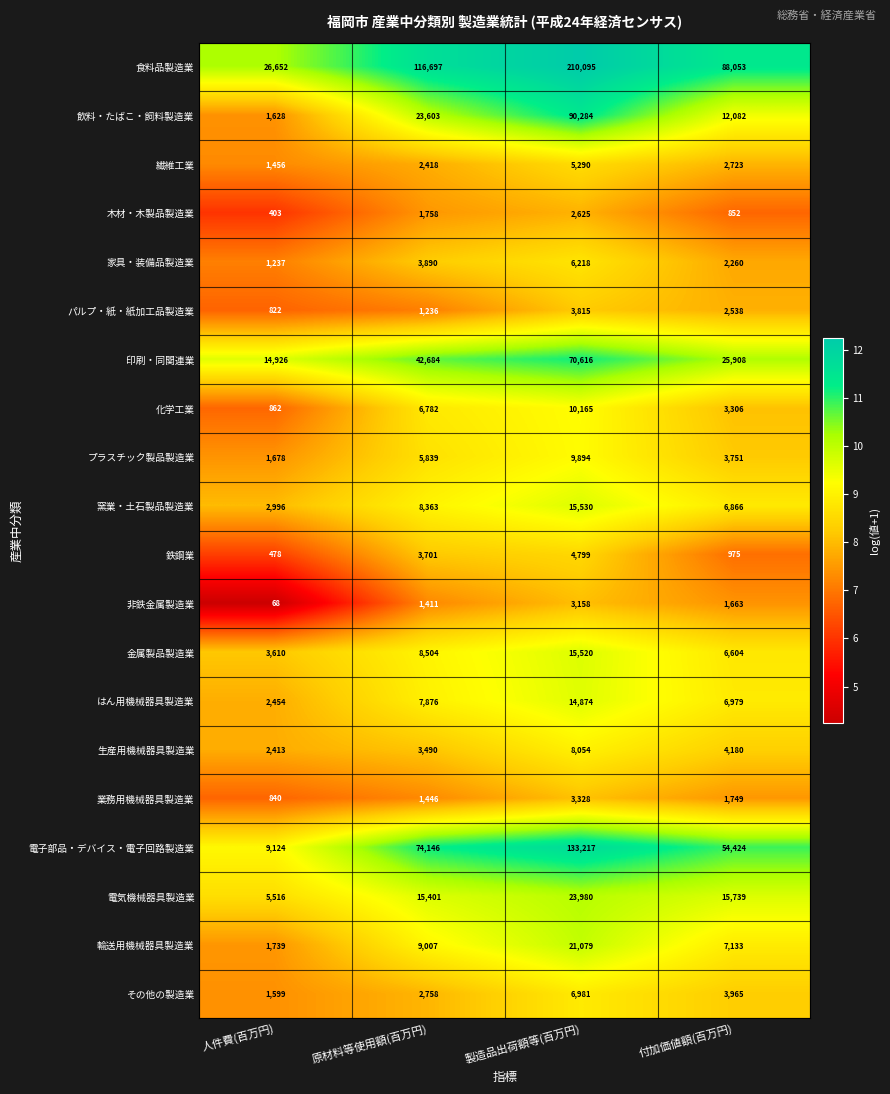

What is the maximum value shown in the chart?

210095